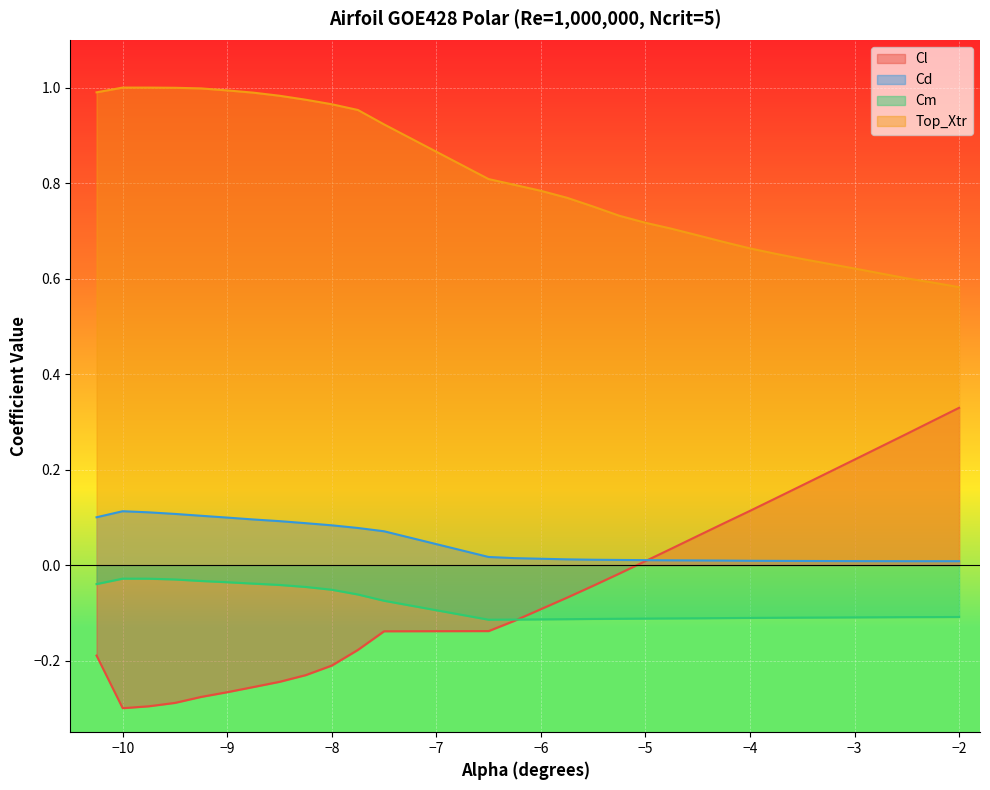

How many distinct data groups are displayed?

4